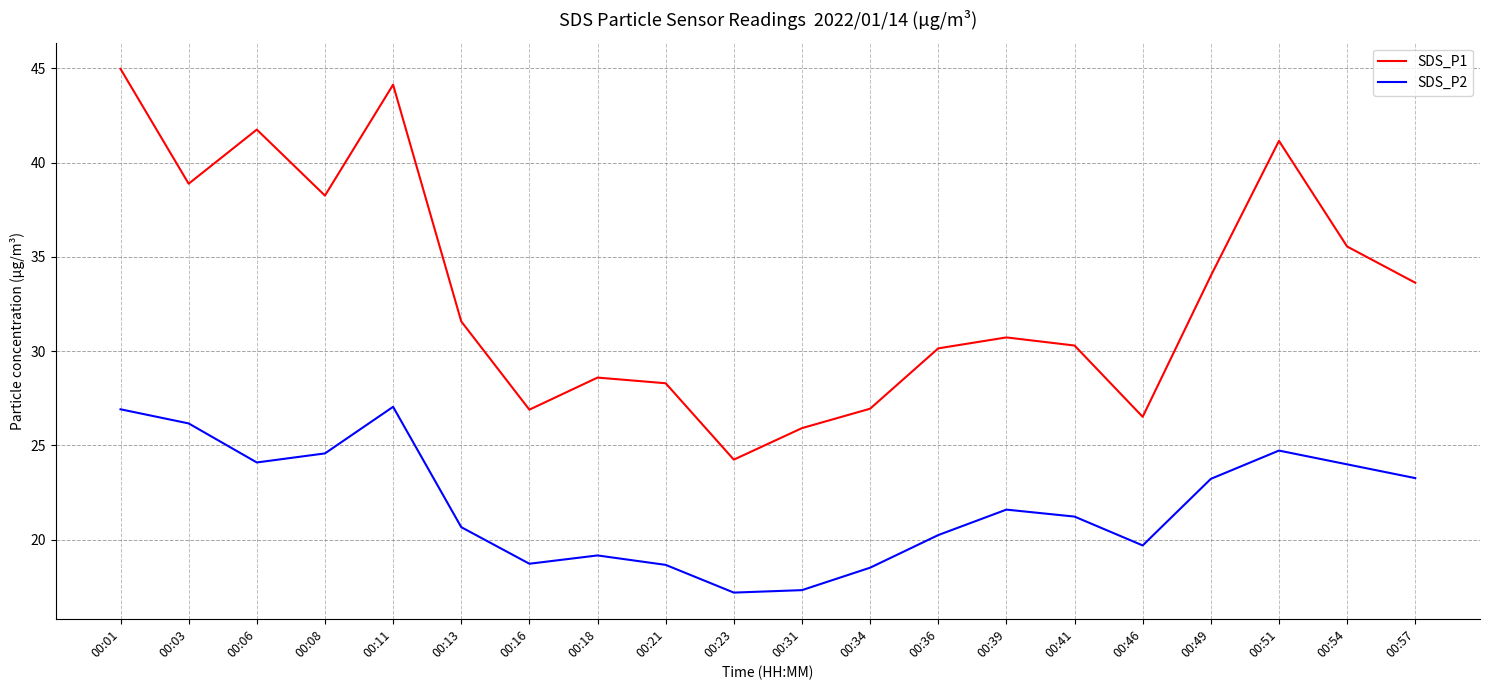

What is the difference between the maximum and minimum values in the SDS_P1 series?

20.7